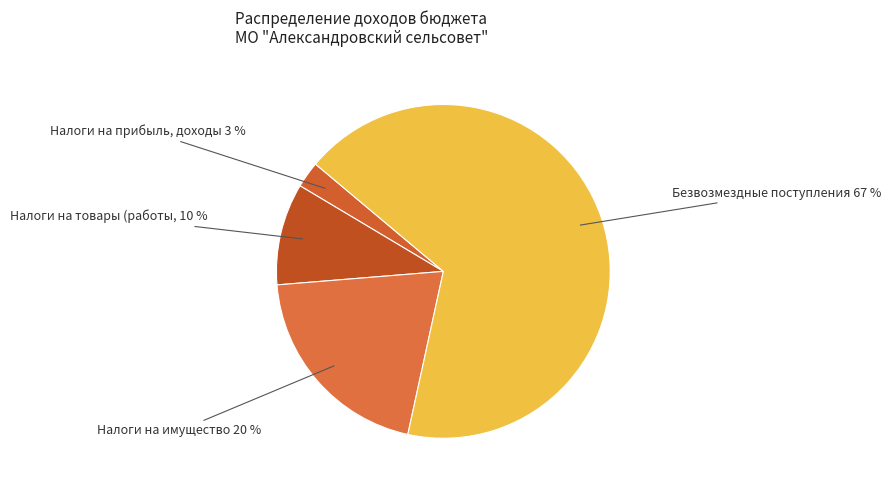

How many segments does this pie chart have?

4